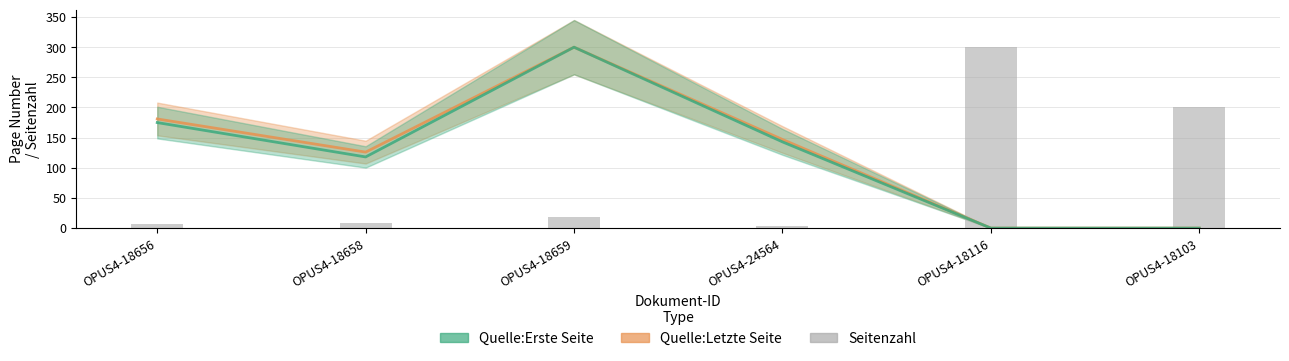

What is the average value of the Quelle:Letzte Seite series?

126